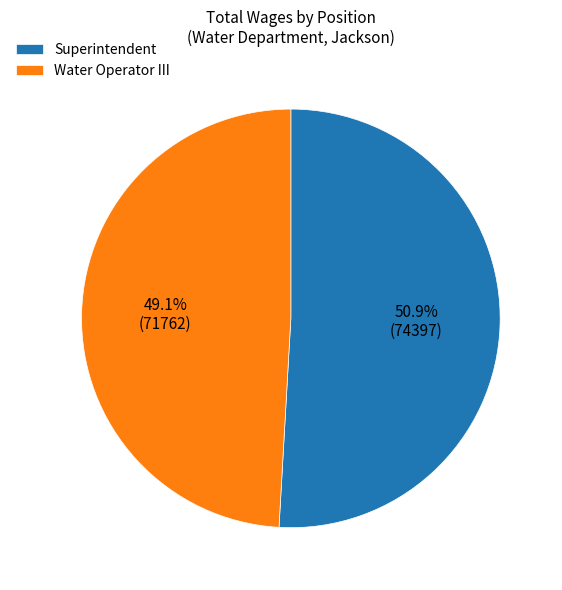

Do Water Operator III and Superintendent together represent more than half of the pie?

Yes